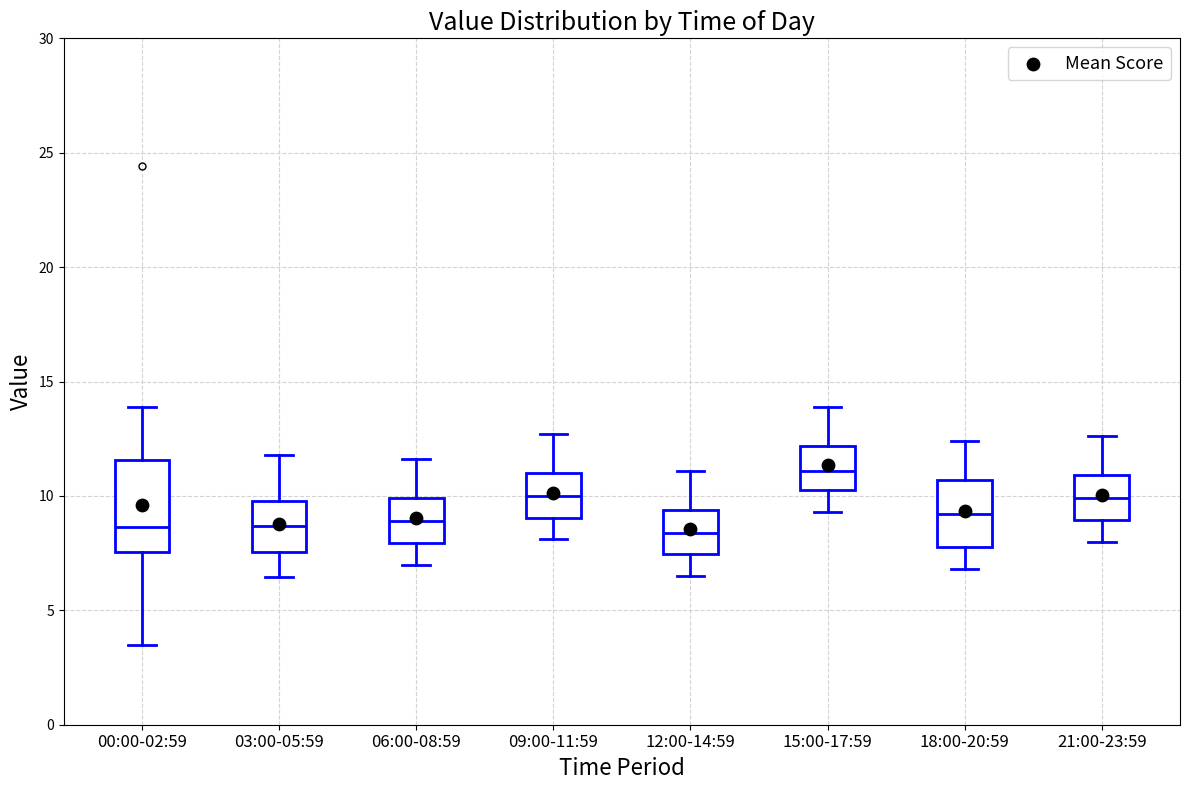

Comparing the boxes themselves (not the whiskers), which one is the tallest?

00:00-02:59